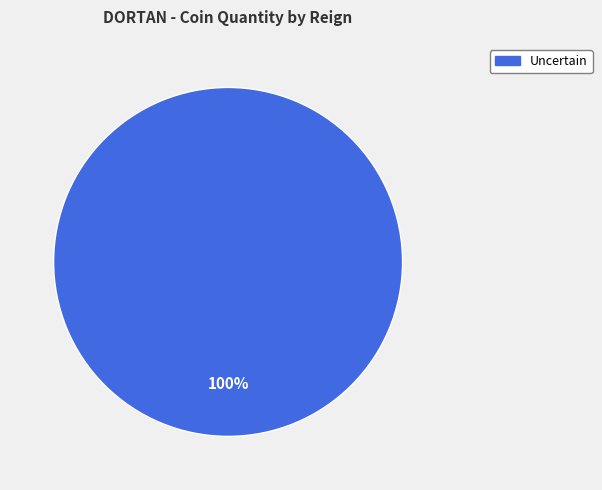

Does any single category account for the majority?

Yes